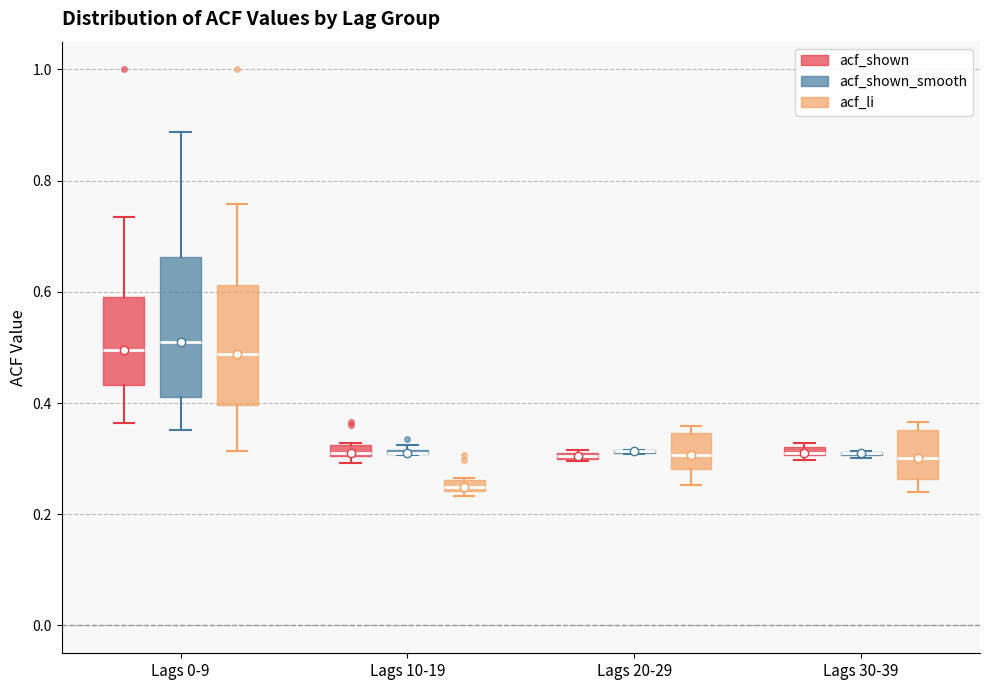

Comparing the boxes themselves (not the whiskers), which one is the tallest?

Lags 0-9 (acf_shown_smooth)